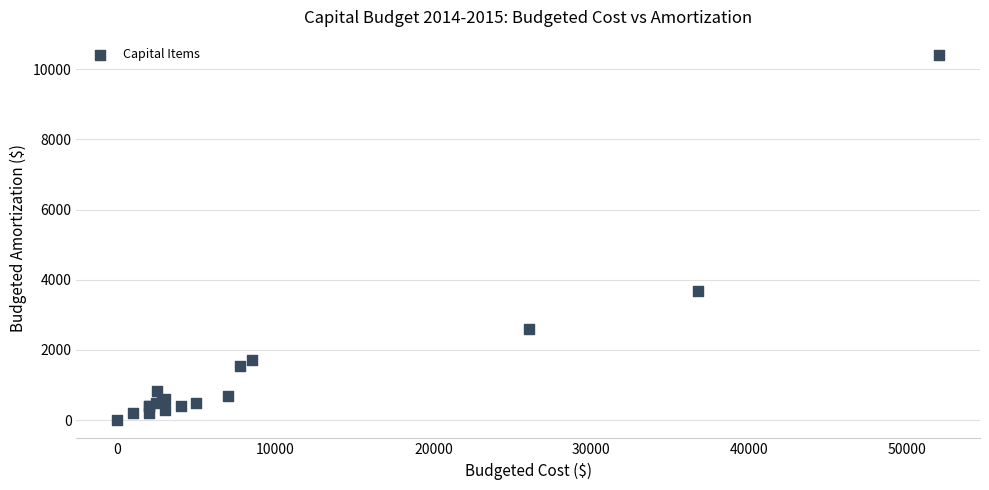

What Y value in the scatter plot is closest to 5200?

3672.5